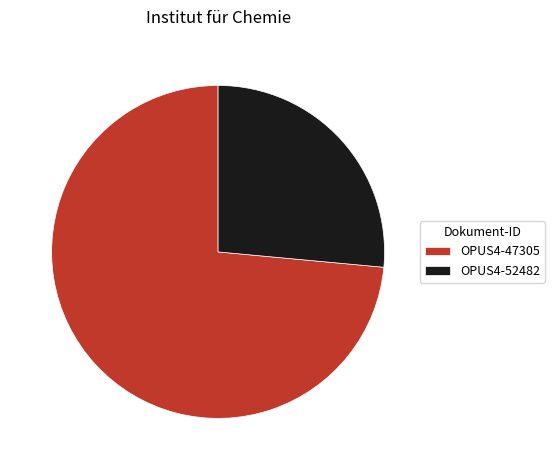

Which has a higher value, OPUS4-52482 or OPUS4-47305?

OPUS4-47305